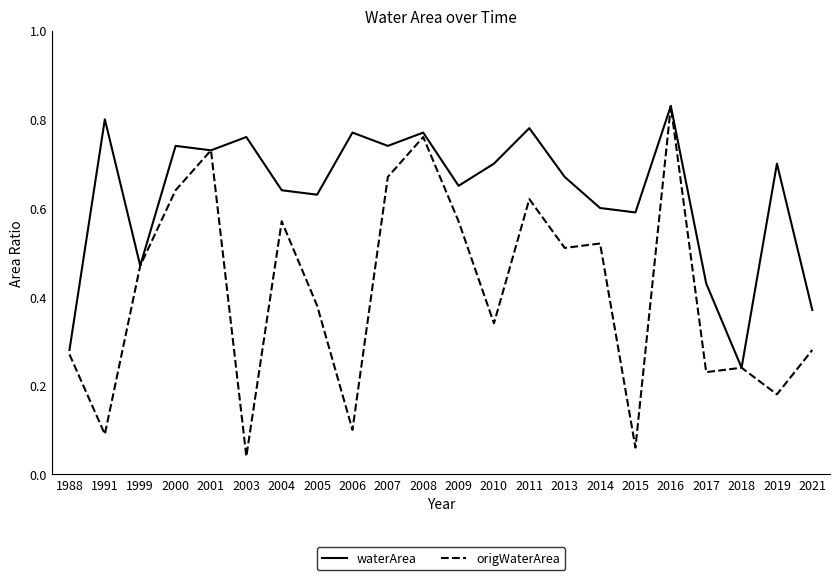

Rank the series at 2005 from lowest to highest value.

origWaterArea, waterArea